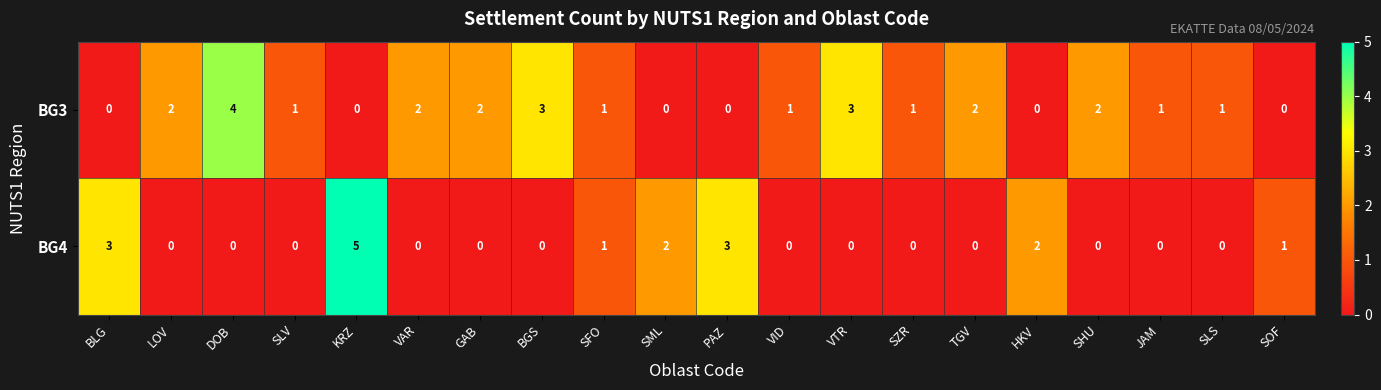

Which series has the largest range (max minus min)?

BG4